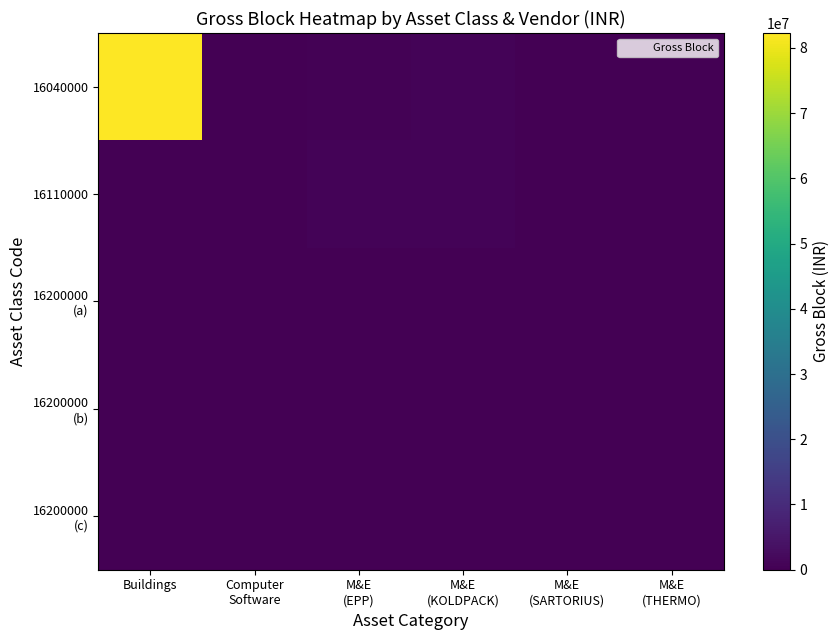

How many series are shown in this chart?

5